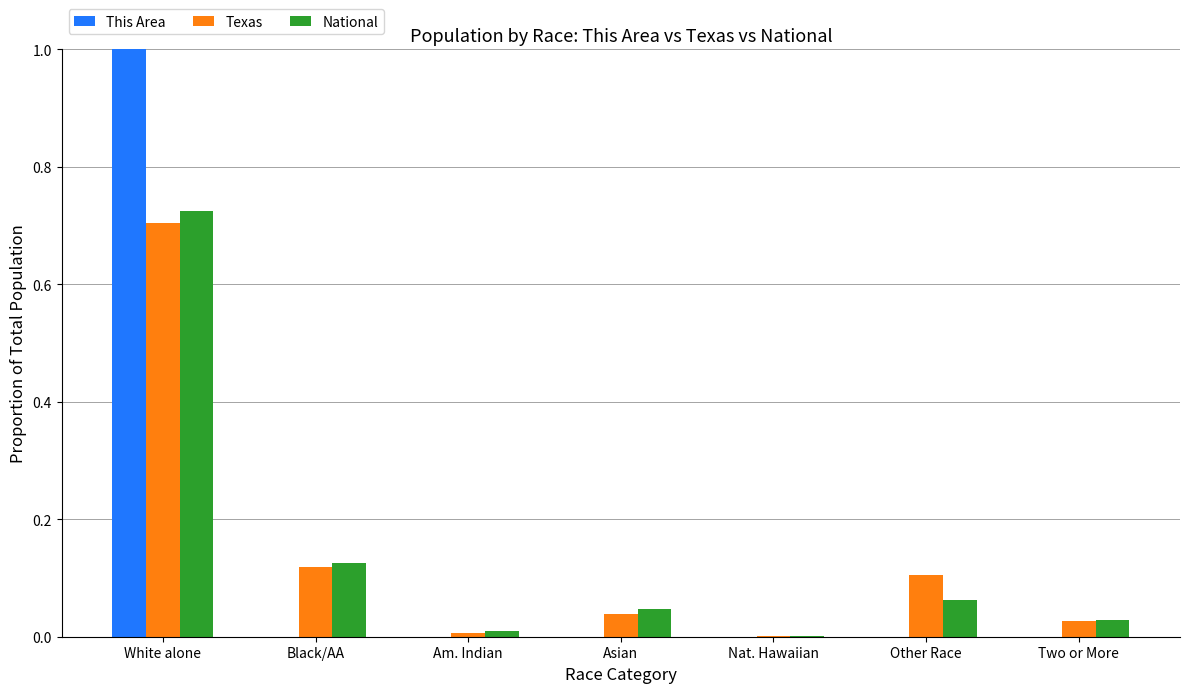

Which series changed the most between White alone and Other Race?

This Area